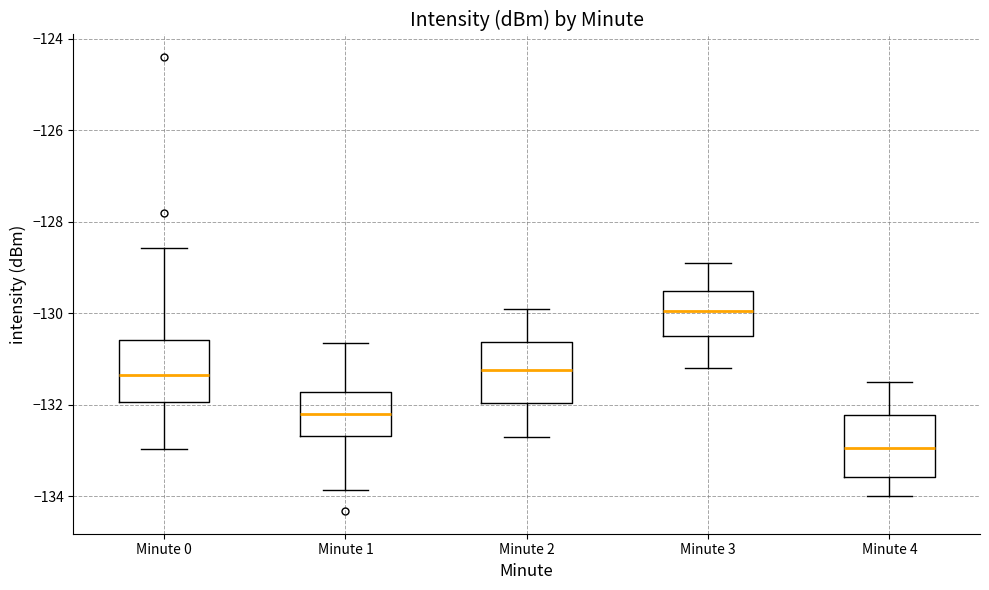

Reading left to right, read every box against the y-axis: the position of its median line, the range the box covers, and the ends of its whiskers. The values are not printed on the chart, so give them approximately, as read against the axis.

Minute 0: median -131.4, box -132.0 to -130.6, whiskers -133.0 to -128.6
Minute 1: median -132.2, box -132.6 to -131.8, whiskers -133.8 to -130.6
Minute 2: median -131.2, box -132.0 to -130.6, whiskers -132.6 to -129.8
Minute 3: median -130.0, box -130.4 to -129.6, whiskers -131.2 to -128.8
Minute 4: median -133.0, box -133.6 to -132.2, whiskers -134.0 to -131.4